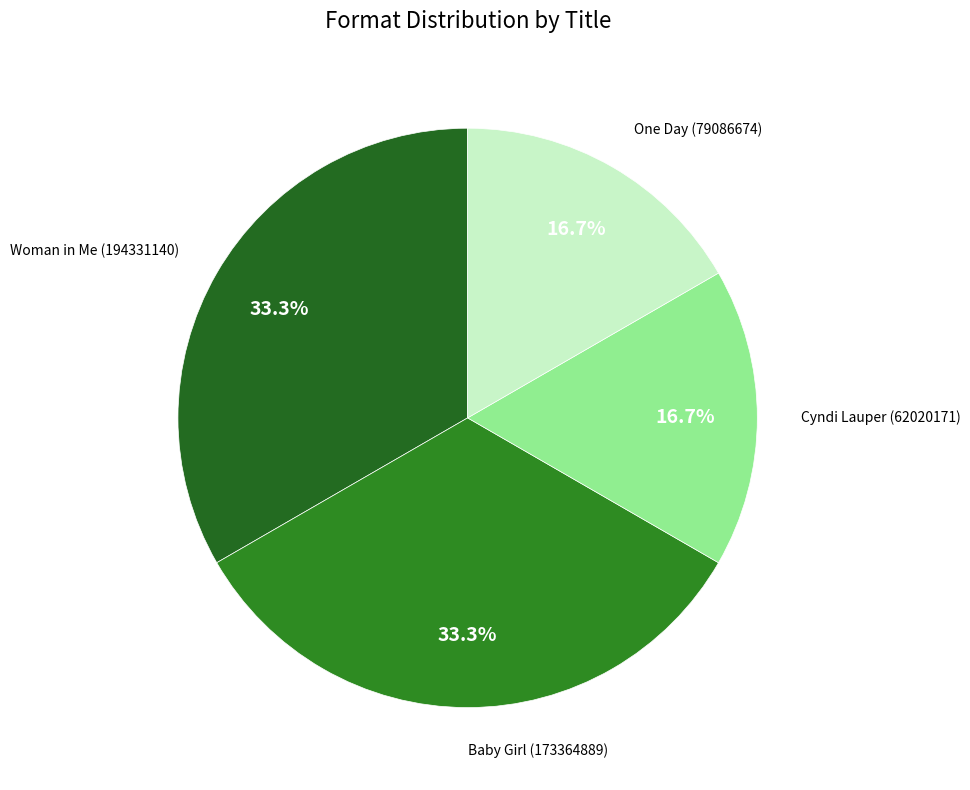

How many slices are in this pie chart?

4